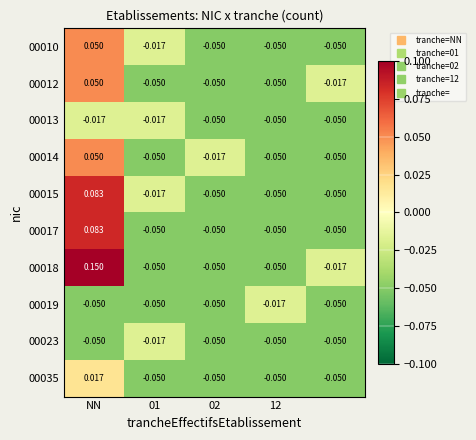

Reading left to right, extract all data points from this chart.

00010: 0.1	-0.0	-0.1	-0.1	-0.1
00012: 0.1	-0.1	-0.1	-0.1	-0.0
00013: -0.0	-0.0	-0.1	-0.1	-0.1
00014: 0.1	-0.1	-0.0	-0.1	-0.1
00015: 0.1	-0.0	-0.1	-0.1	-0.1
00017: 0.1	-0.1	-0.1	-0.1	-0.1
00018: 0.1	-0.1	-0.1	-0.1	-0.0
00019: -0.1	-0.1	-0.1	-0.0	-0.1
00023: -0.1	-0.0	-0.1	-0.1	-0.1
00035: 0.0	-0.1	-0.1	-0.1	-0.1